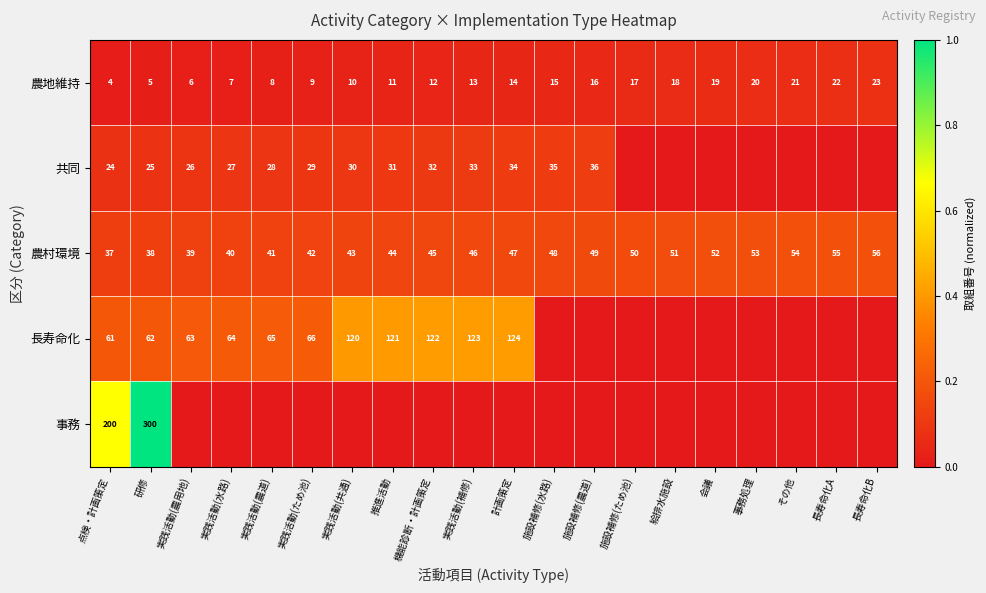

What is the spread (max minus min) of values at 研修?

295